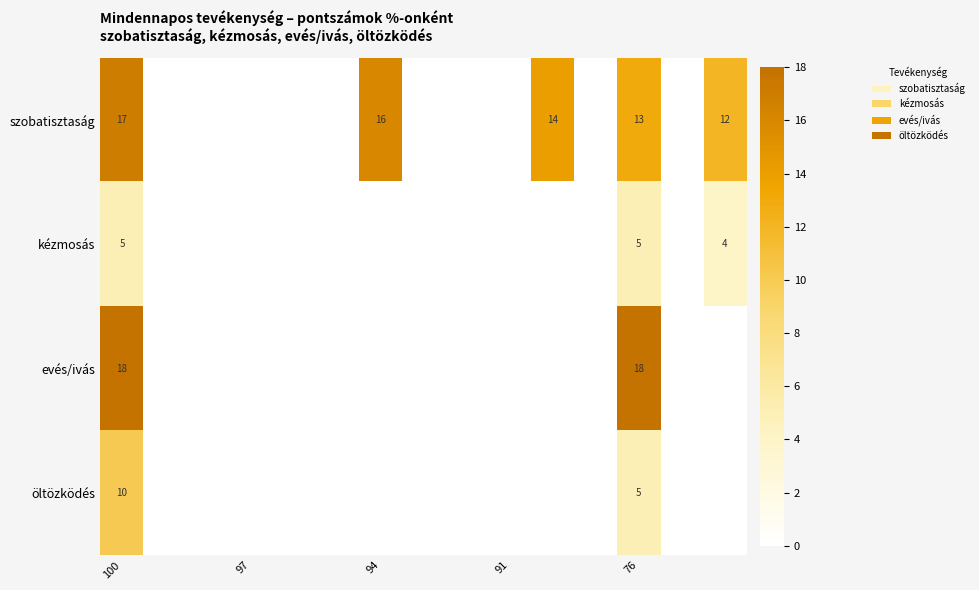

Is it true that öltözködés equals 3 at 100?

False